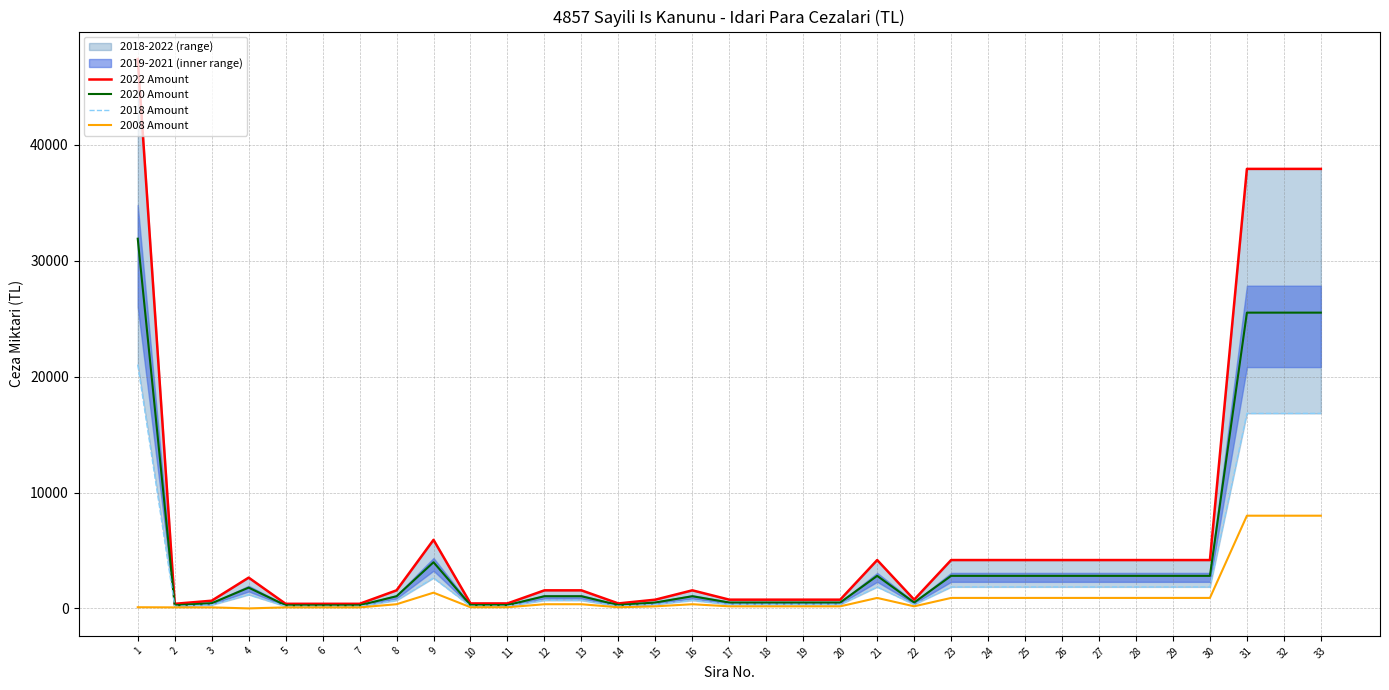

At how many categories does at least one series exceed 43444?

1